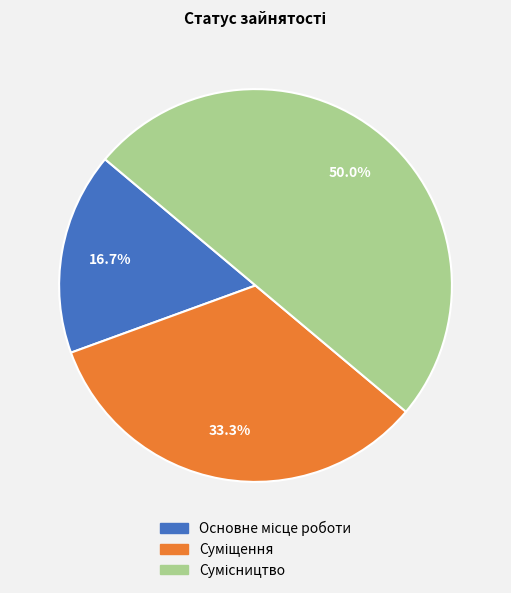

Is there a majority slice in this chart?

No